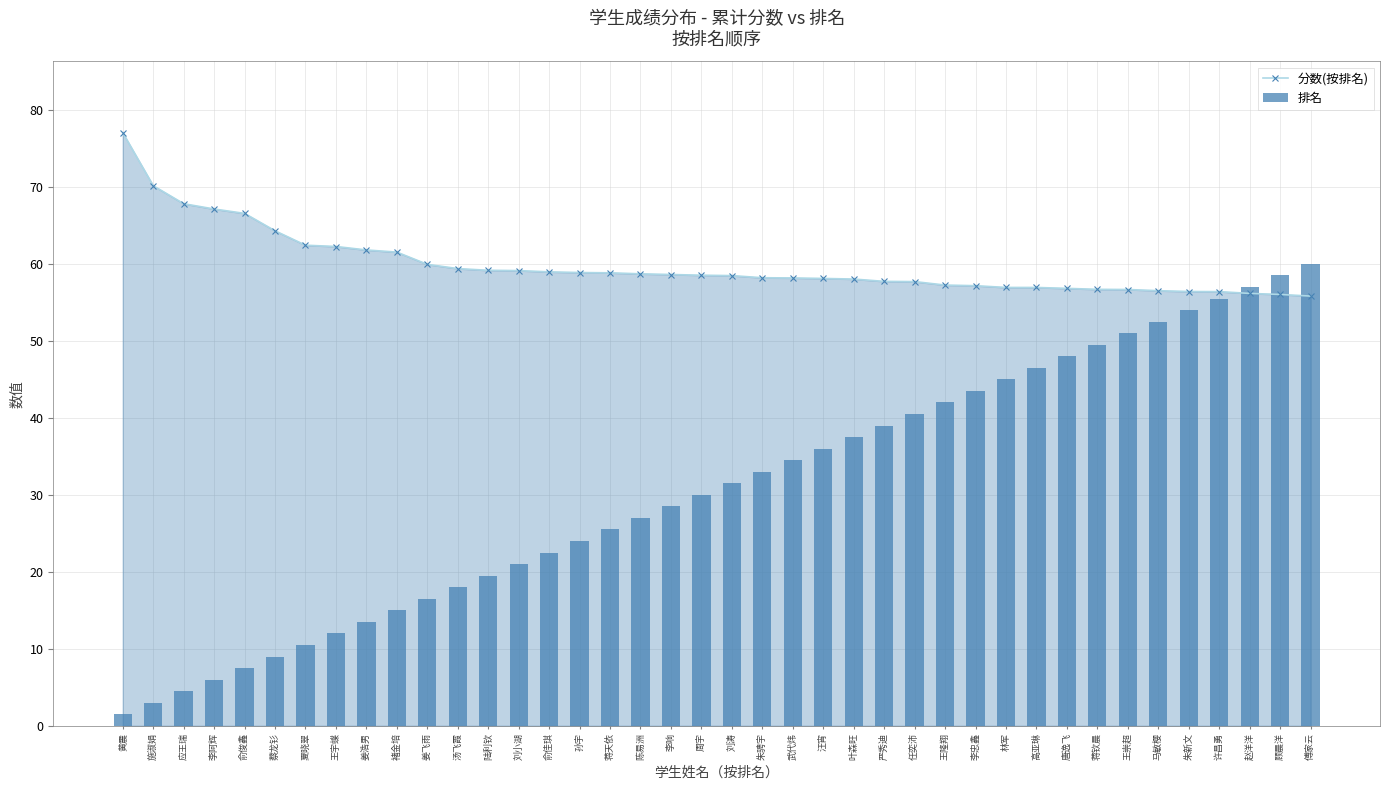

Reading left to right, list all the values displayed in this chart.

分数(按排名): 黄震=77.0	施淑娟=70.2	应王瑞=67.8	李阿辉=67.1	俞俊鑫=66.6	蔡龙钐=64.3	夏晓翠=62.4	王宇蝶=62.3	姜浩男=61.8	褚金培=61.5	姜飞雨=59.9	汤飞霞=59.4	陆利钦=59.2	刘小湖=59.1	俞佳琪=59.0	孙宇=58.9	蒋天依=58.8	陈易洲=58.7	李响=58.6	周宇=58.5	刘涛=58.5	朱骋宇=58.2	武代炜=58.2	汪宵=58.1	叶森旺=58.0	严秀迪=57.7	任奕沛=57.7	王隆翔=57.2	李忠鑫=57.2	林军=56.9	高亚琳=56.9	唐逸飞=56.8	蒋钦晨=56.7	王崇超=56.7	马敏樱=56.5	朱新文=56.4	许昌勇=56.4	赵洋洋=56.2	顾晨洋=56.0	傅家云=55.8
排名: 黄震=1.5	施淑娟=3.0	应王瑞=4.5	李阿辉=6.0	俞俊鑫=7.5	蔡龙钐=9.0	夏晓翠=10.5	王宇蝶=12.0	姜浩男=13.5	褚金培=15.0	姜飞雨=16.5	汤飞霞=18.0	陆利钦=19.5	刘小湖=21.0	俞佳琪=22.5	孙宇=24.0	蒋天依=25.5	陈易洲=27.0	李响=28.5	周宇=30.0	刘涛=31.5	朱骋宇=33.0	武代炜=34.5	汪宵=36.0	叶森旺=37.5	严秀迪=39.0	任奕沛=40.5	王隆翔=42.0	李忠鑫=43.5	林军=45.0	高亚琳=46.5	唐逸飞=48.0	蒋钦晨=49.5	王崇超=51.0	马敏樱=52.5	朱新文=54.0	许昌勇=55.5	赵洋洋=57.0	顾晨洋=58.5	傅家云=60.0